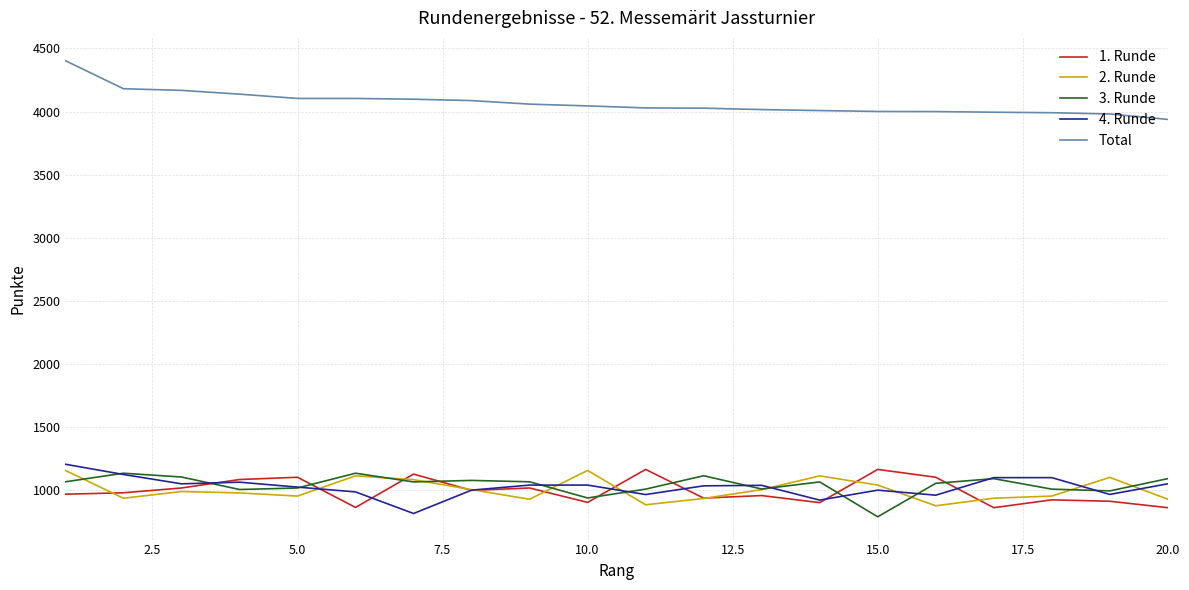

True or false: Total and 2. Runde intersect in this chart.

False